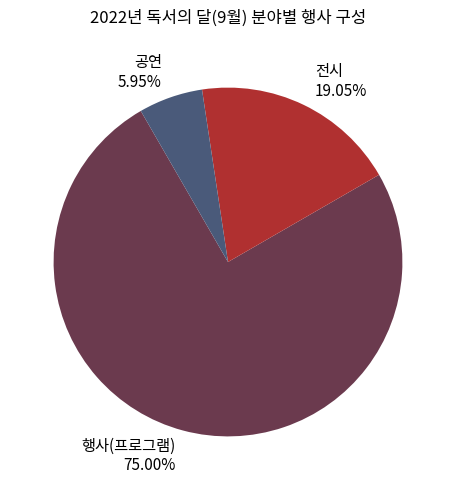

True or false: 전시 accounts for 24% of the total.

False